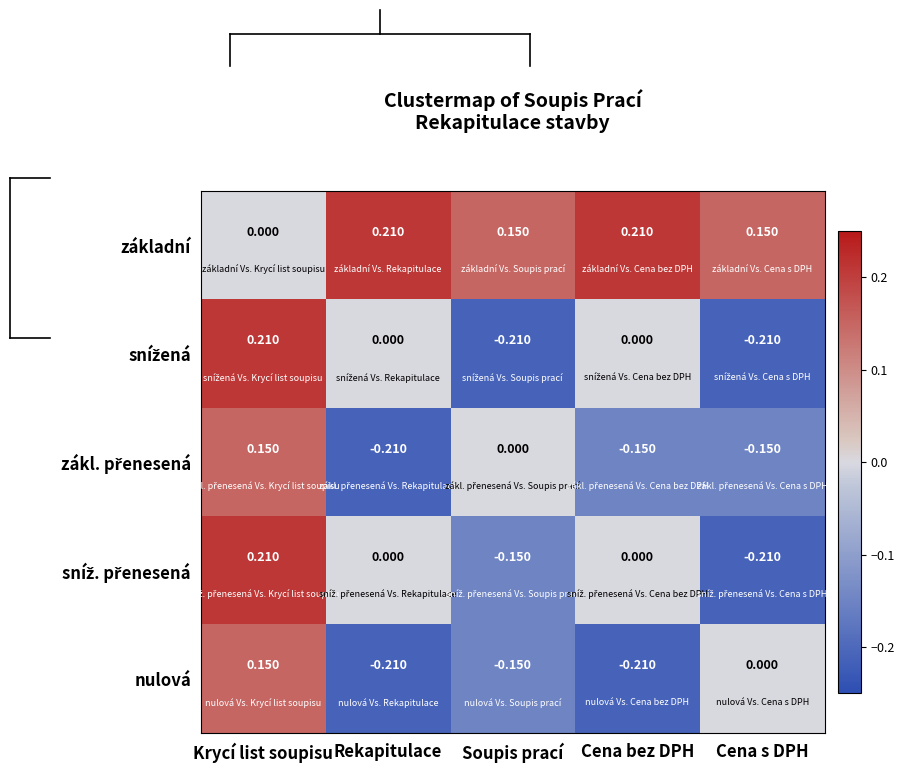

How many series are shown in this chart?

5